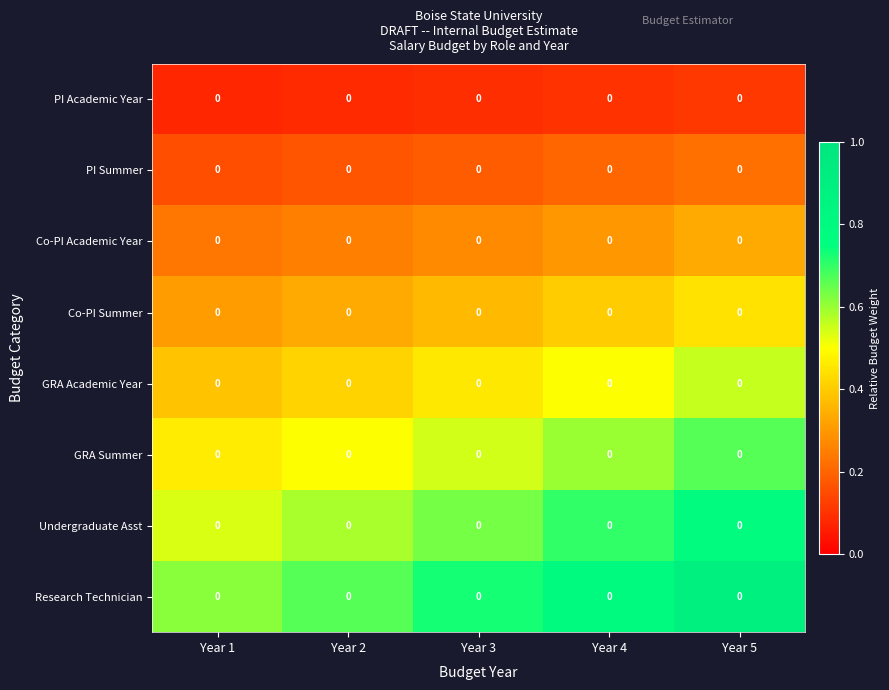

Count the number of categories in the chart.

5